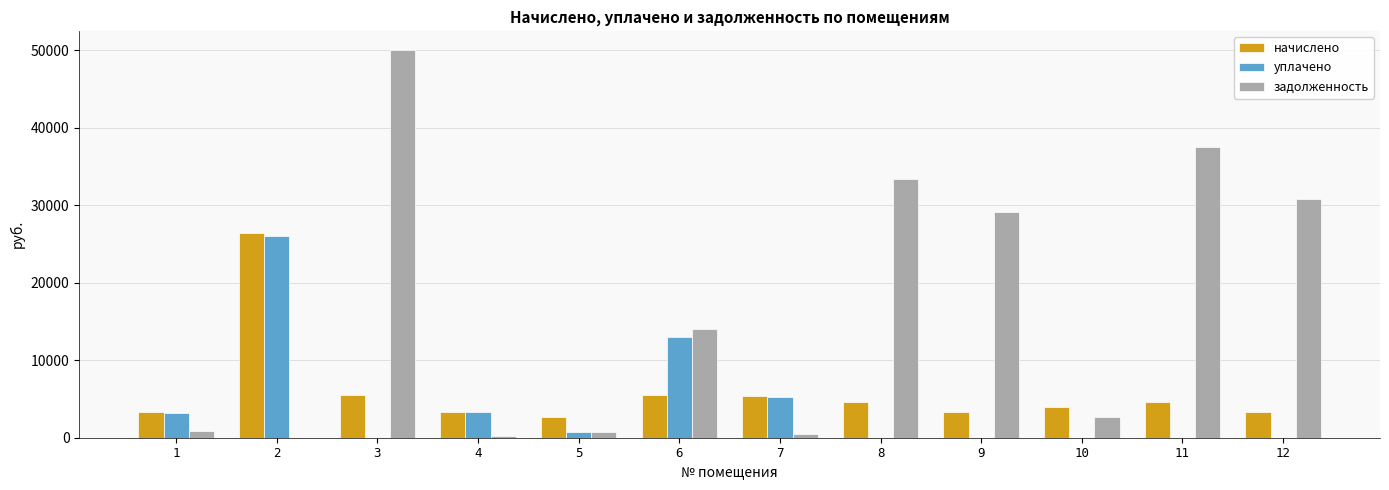

How many data points in уплачено are above 722?

6